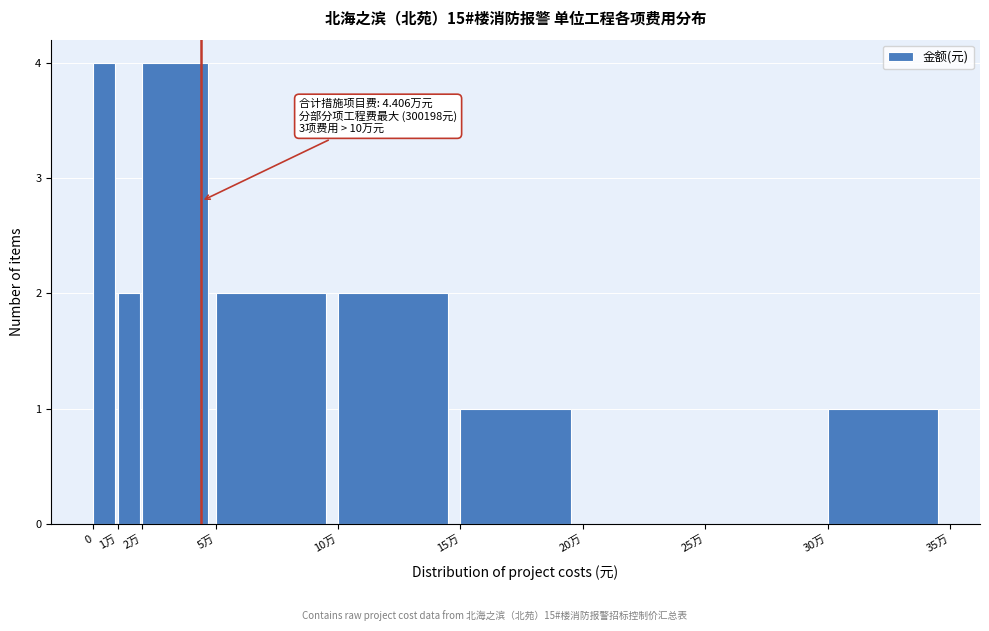

Reading left to right, transcribe all the data shown in this chart.

0=4	1万=2	2万=4	5万=2	10万=2	15万=1	20万=0	25万=0	30万=1